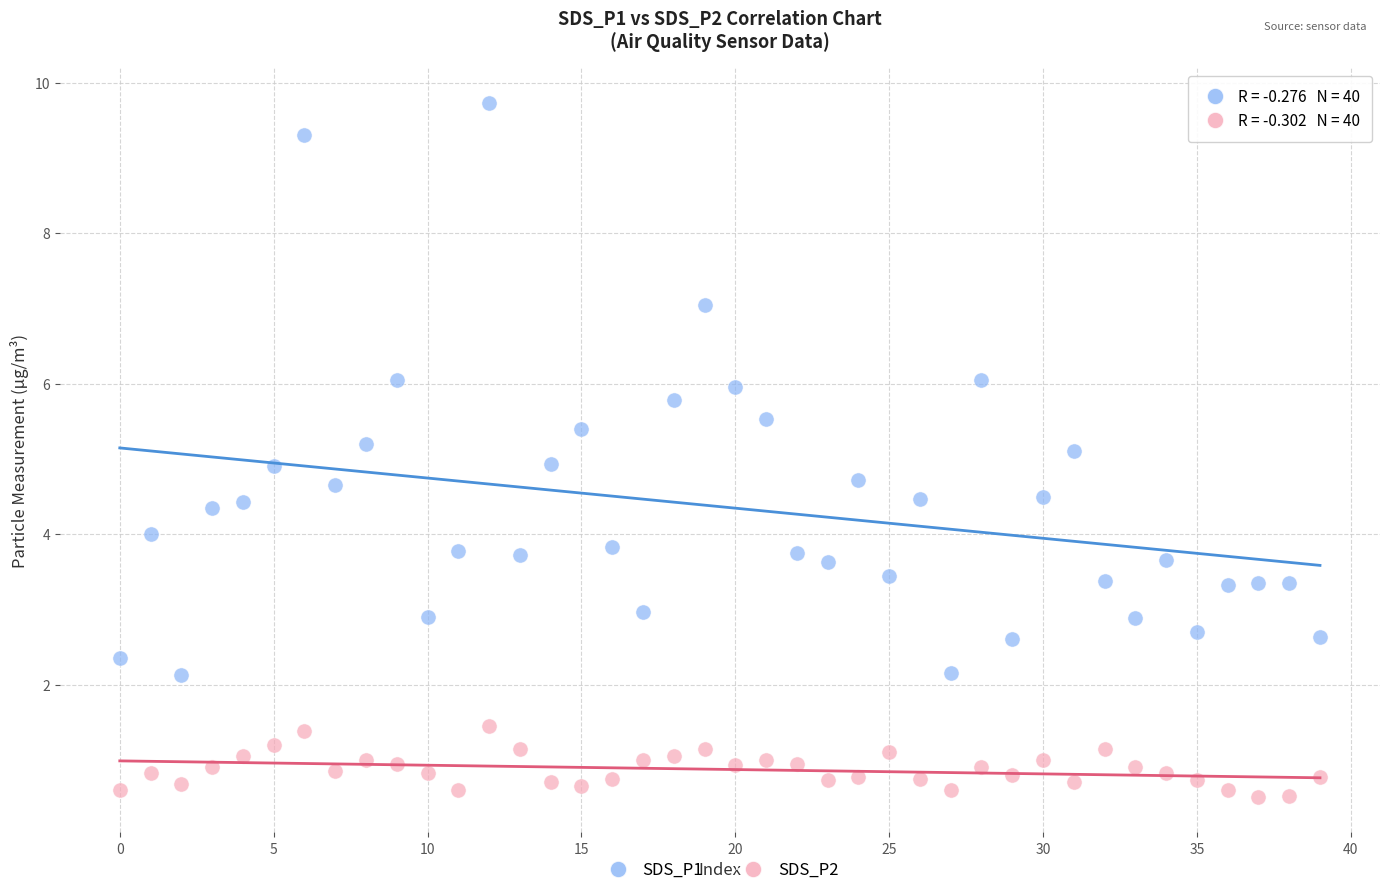

What are all the series names shown in the legend?

SDS_P1, SDS_P2